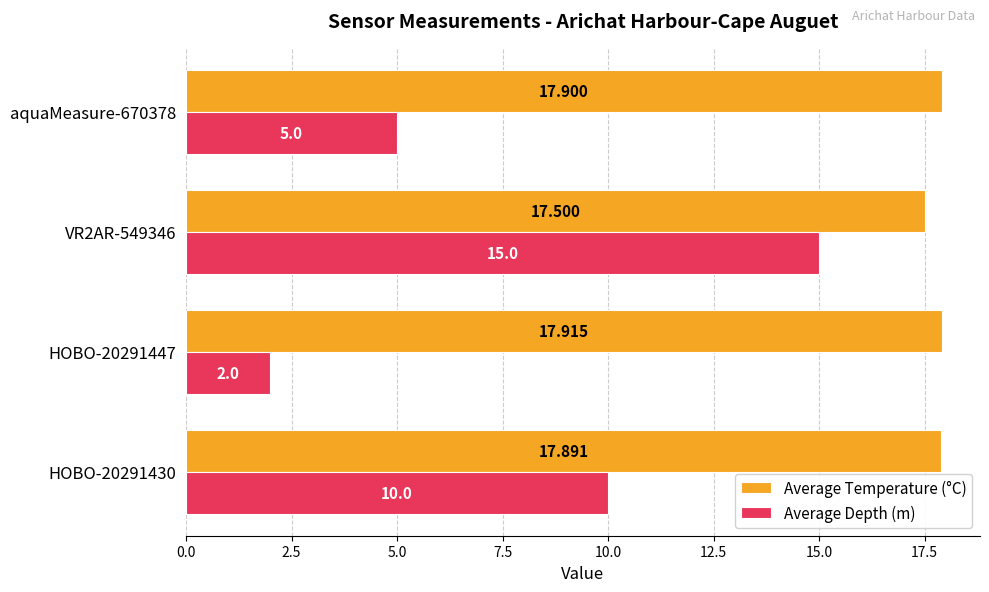

Rank the series by their maximum value, from lowest to highest.

Average Depth (m), Average Temperature (°C)